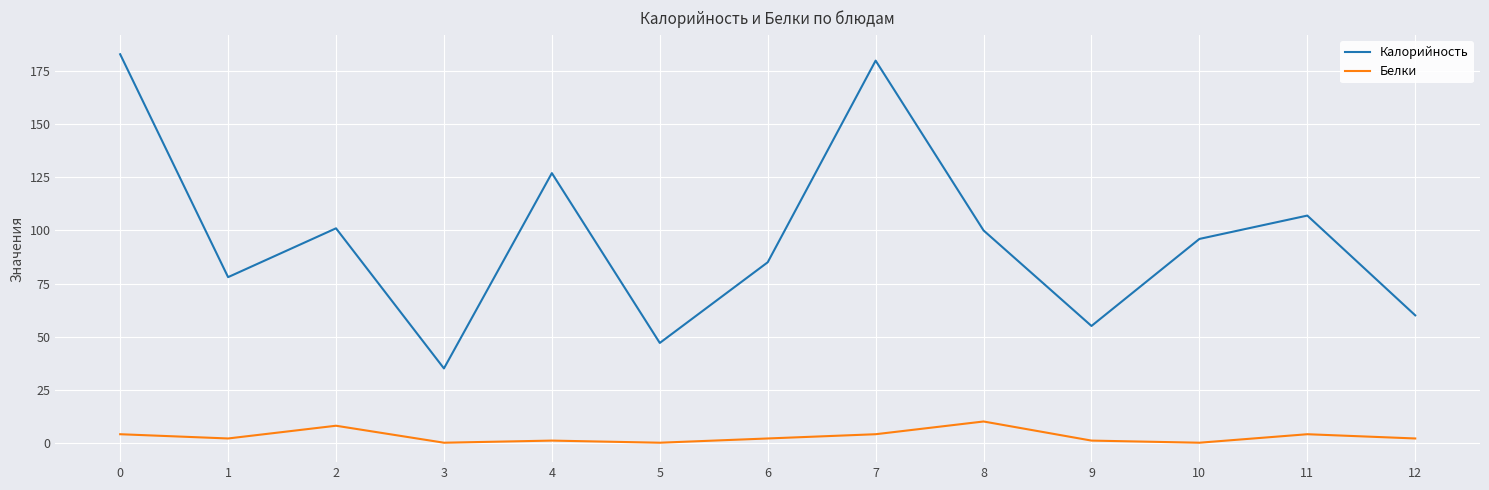

Which series has the widest spread of values?

Калорийность